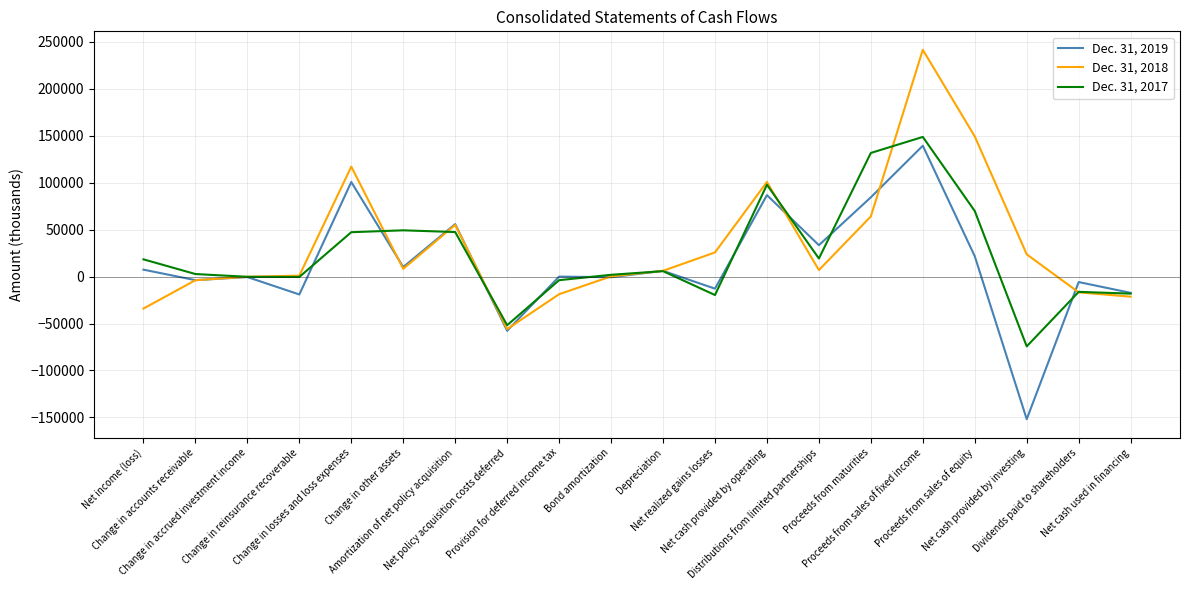

Which series has the largest total across all categories?

Dec. 31, 2018